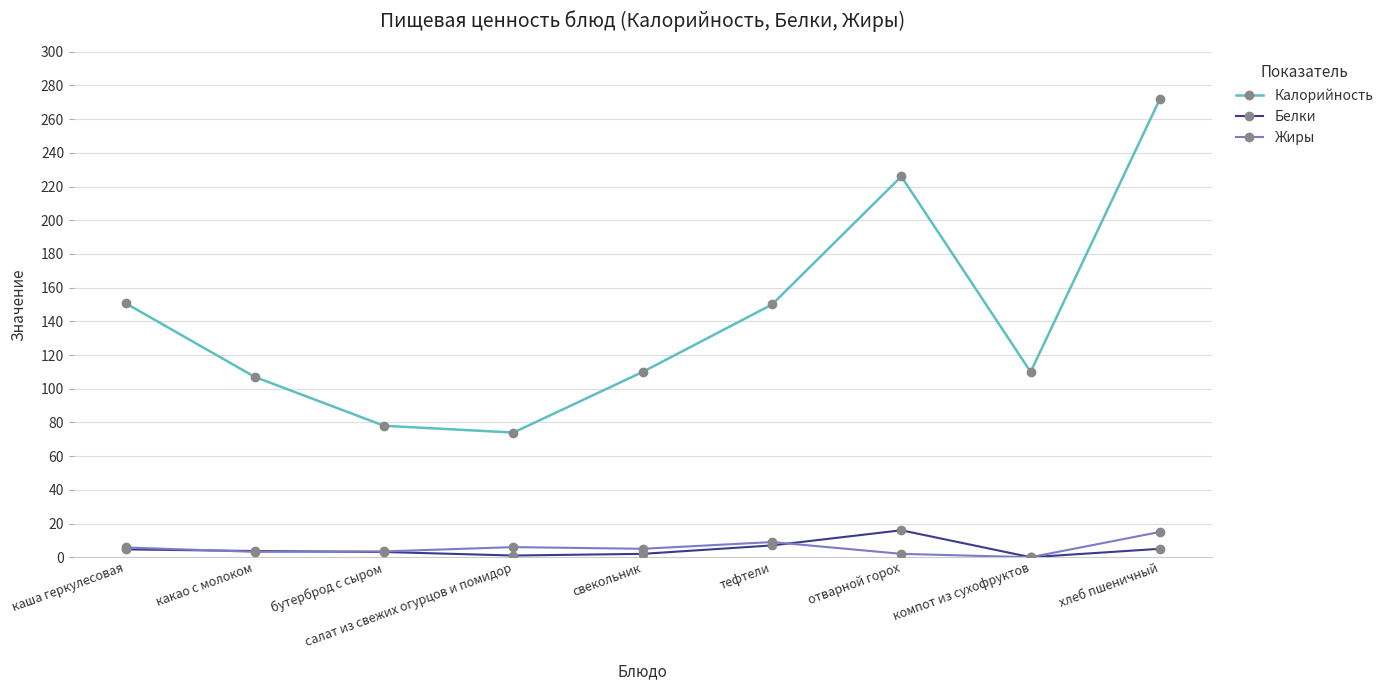

True or false: Белки has a value of 0.0 at компот из сухофруктов.

True